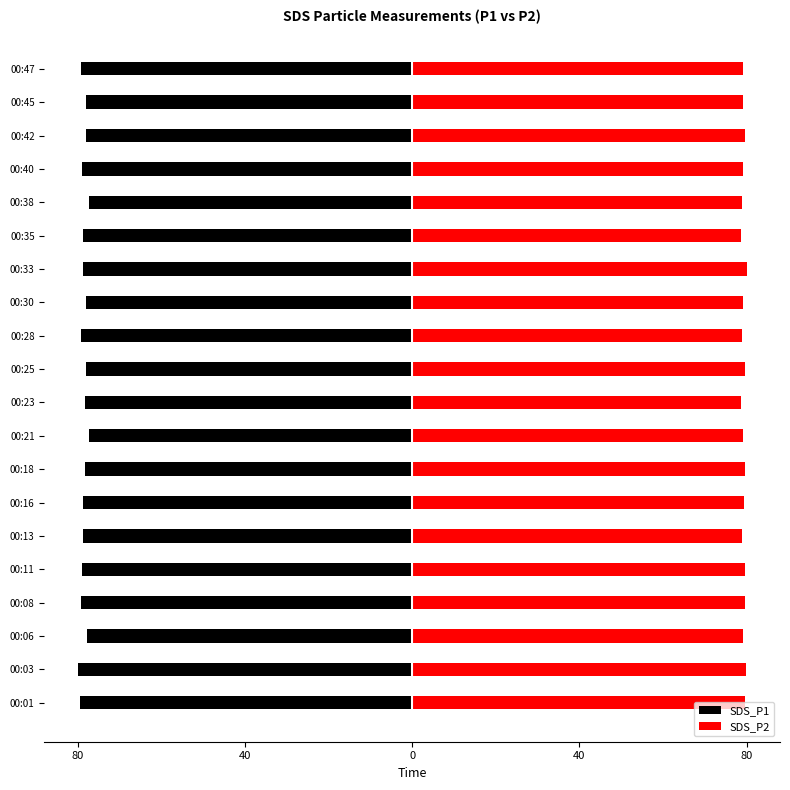

What is the difference between the highest and lowest values at 12?

157.2